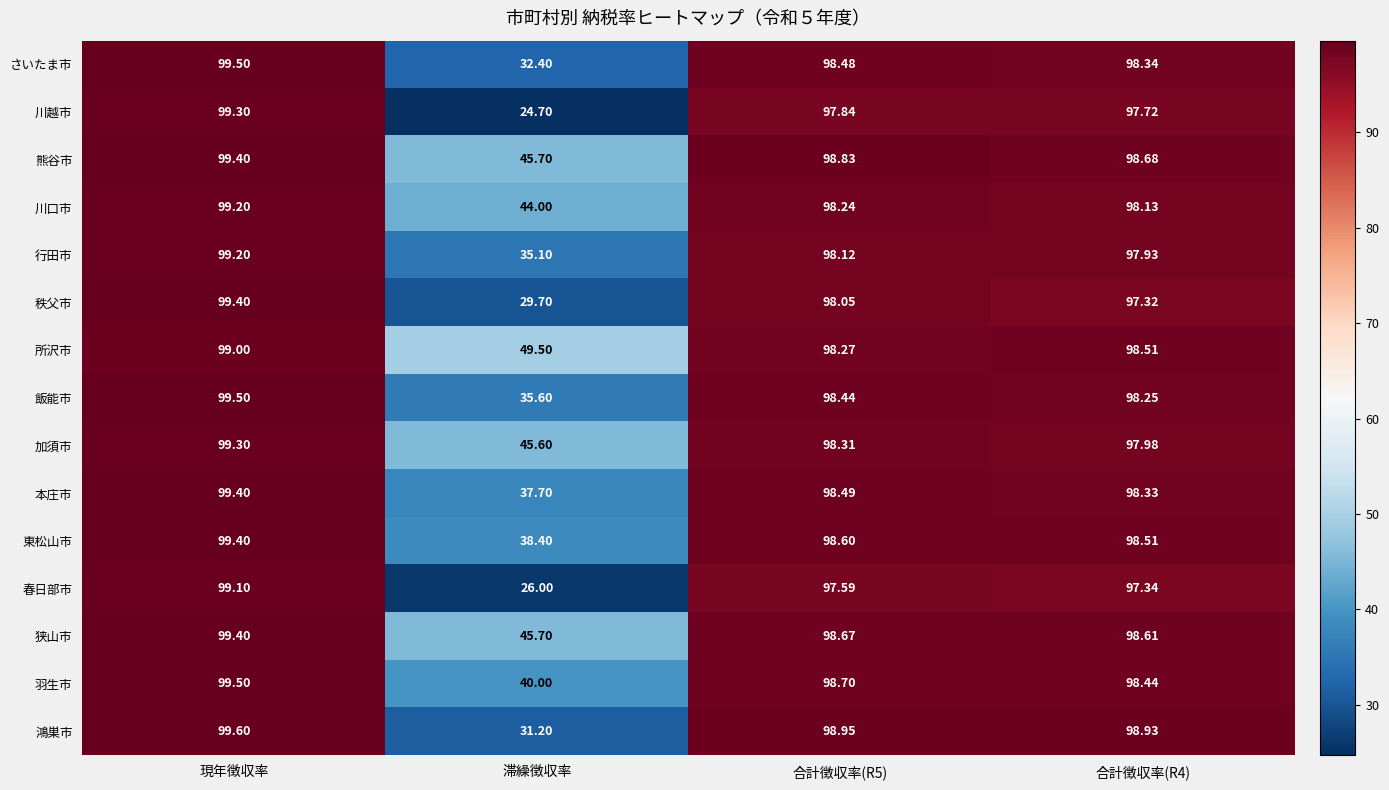

At which category is the sum across all series the highest?

現年徴収率